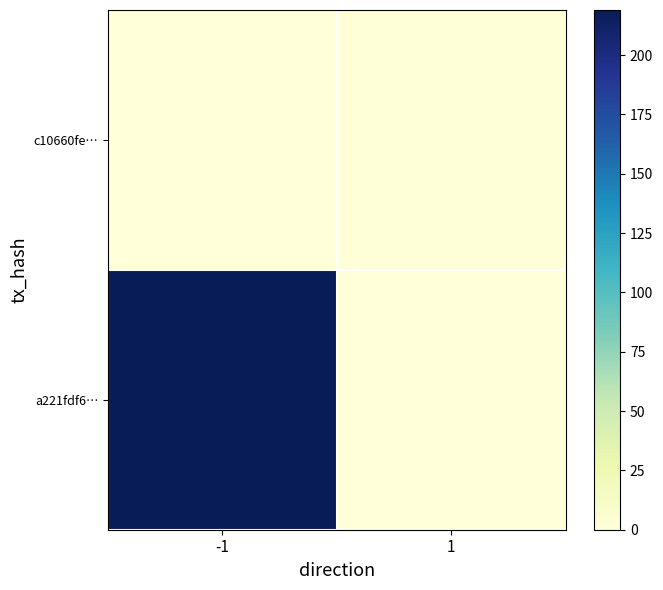

At how many categories does at least one series exceed 20?

1